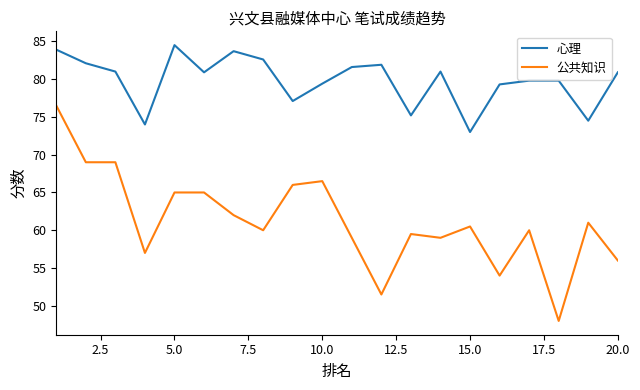

True or false: 心理 and 公共知识 cross at least once.

False